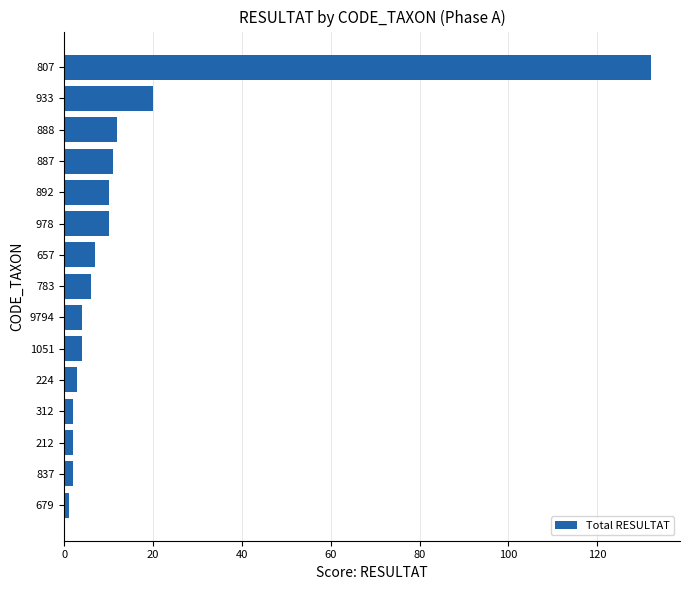

Reading top to bottom, transcribe all the data shown in this chart.

807=132	933=20	888=12	887=11	892=10	978=10	657=7	783=6	9794=4	1051=4	224=3	312=2	212=2	837=2	679=1